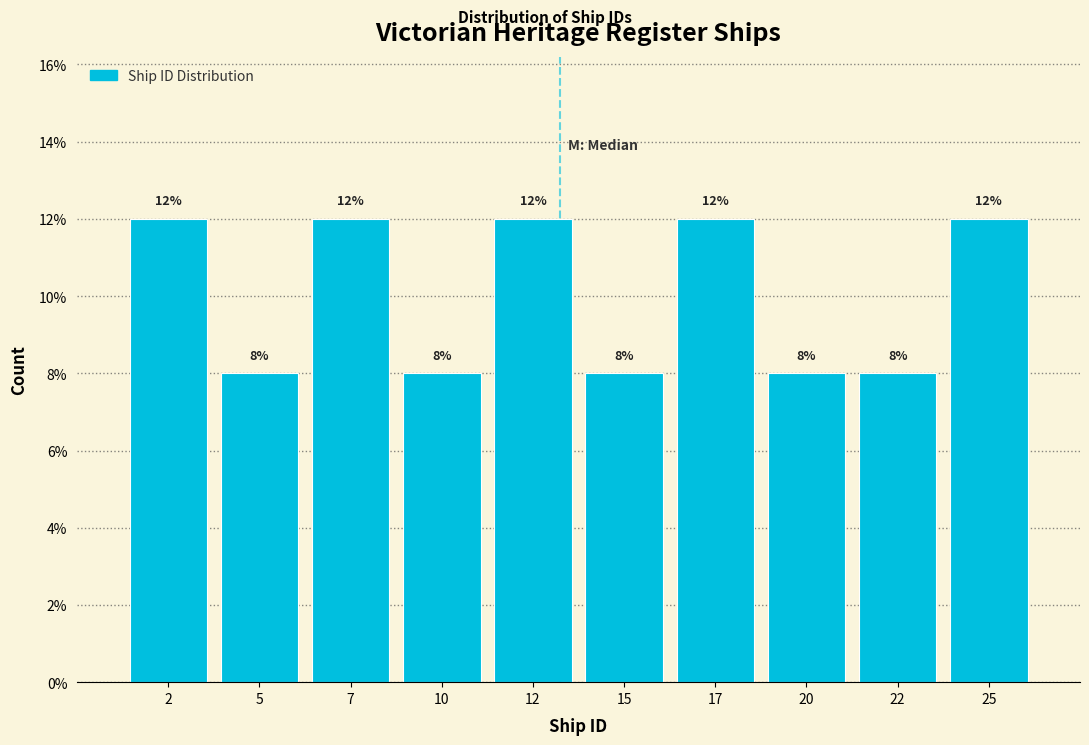

How tall is the bar that spans 13.5 to 16.0 on the x-axis?

8